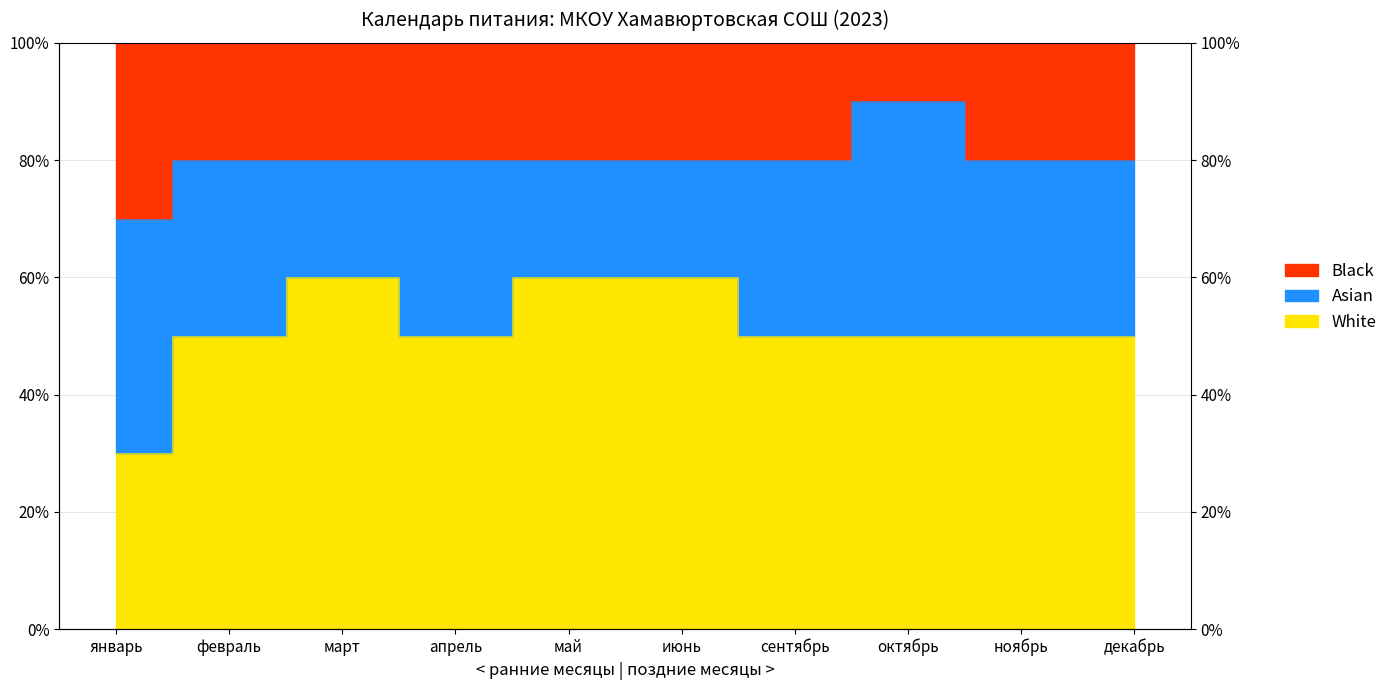

True or false: White and Black cross at least once.

False